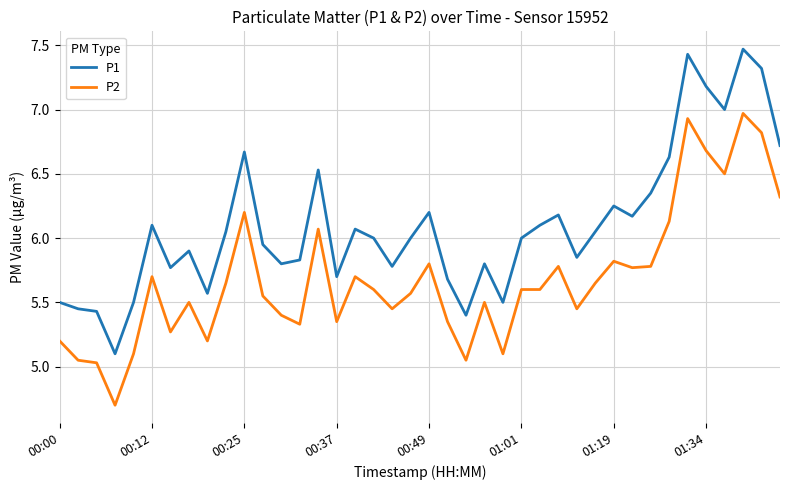

Which series has the largest range (max minus min)?

P1